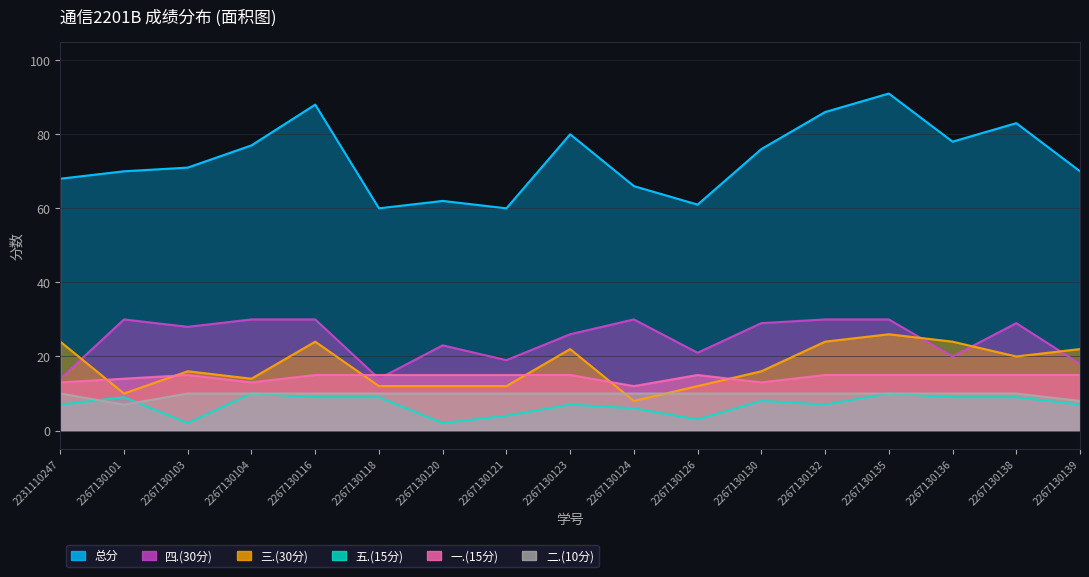

How many 五.(15分) values are between 6 and 9?

11